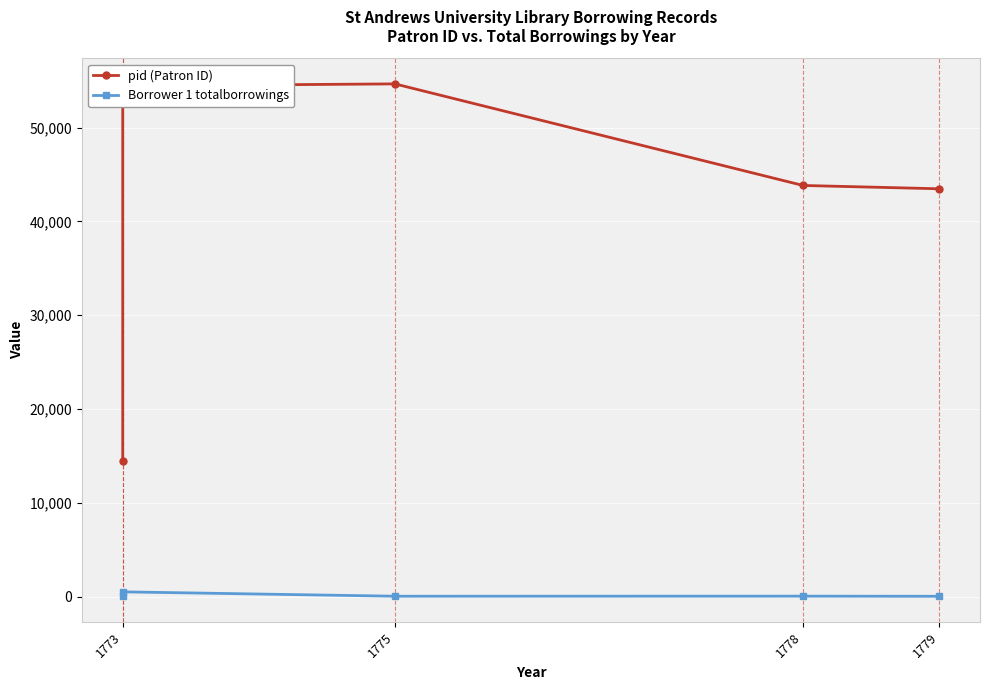

True or false: Borrower 1 totalborrowings has a value of 25 at 1775.

False